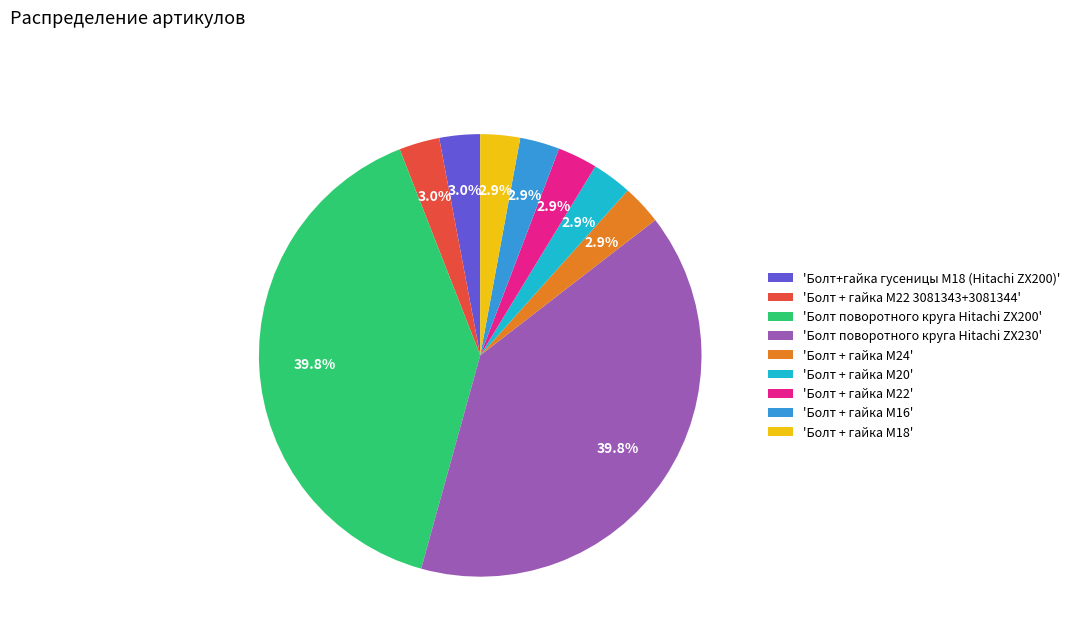

What portion of the pie excludes 'Болт + гайка M20'?

97.1%